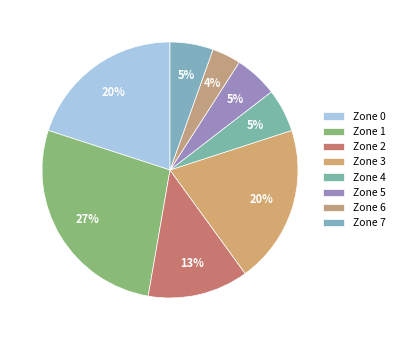

True or false: Zone 7 accounts for 15% of the total.

False